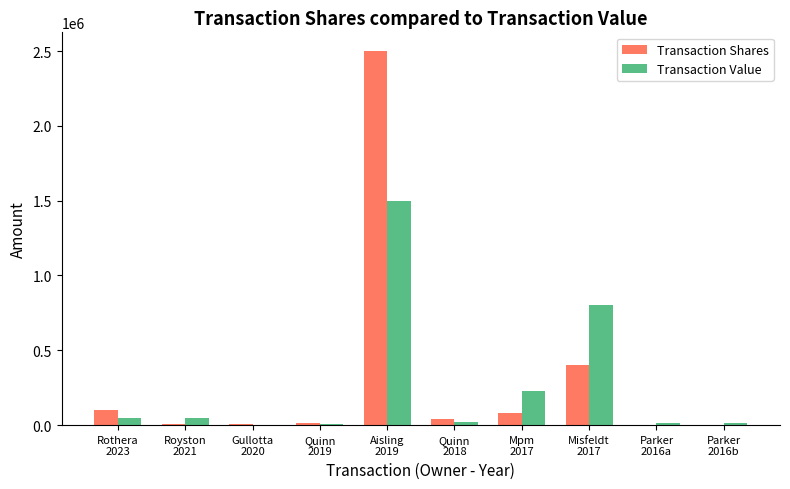

Does the chart contain stacked bars?

No